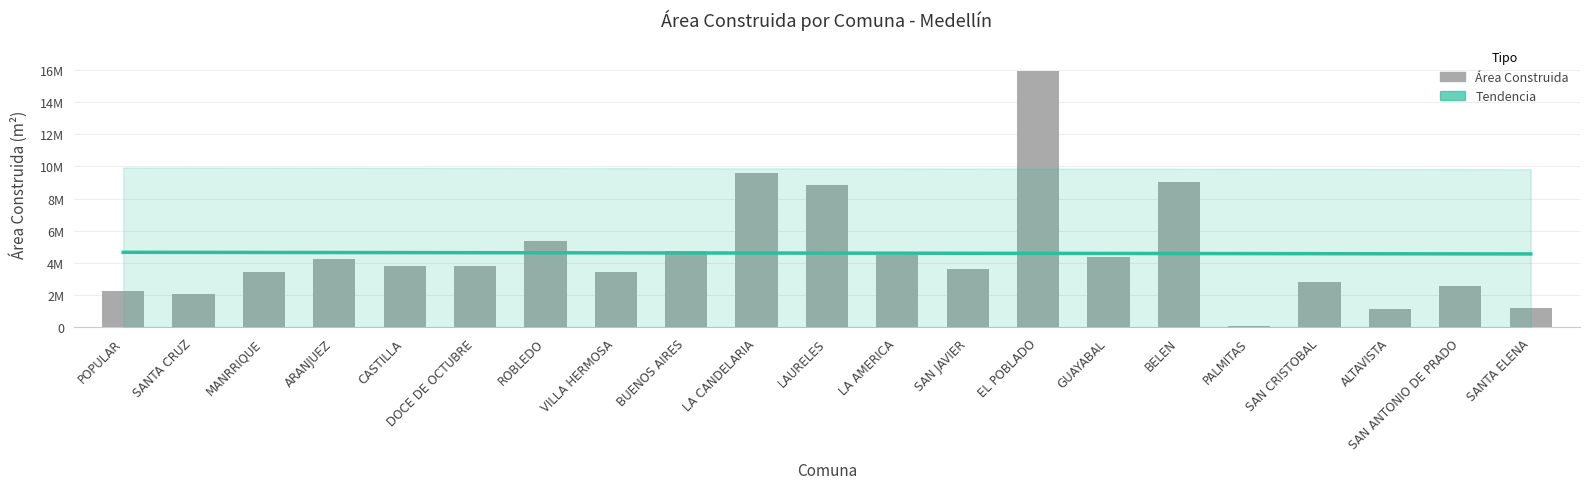

True or false: the data shows 2469745 at GUAYABAL.

False